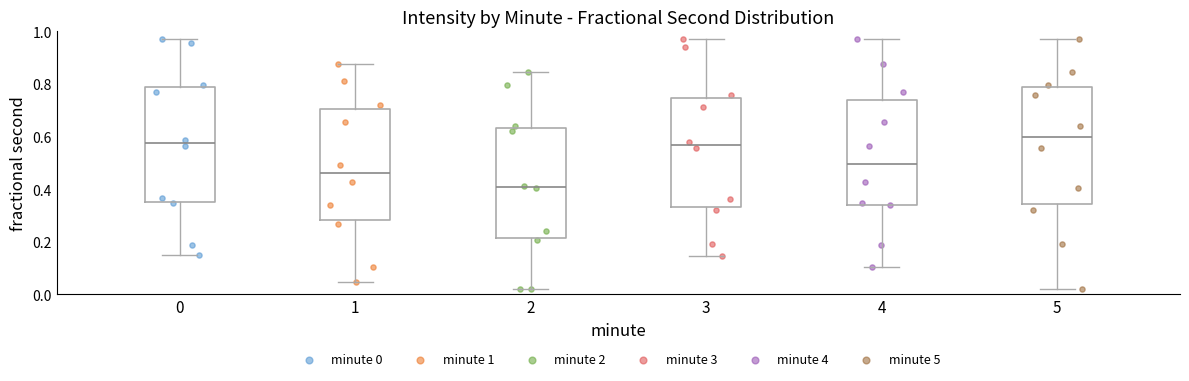

Which box has the lowest median line?

2